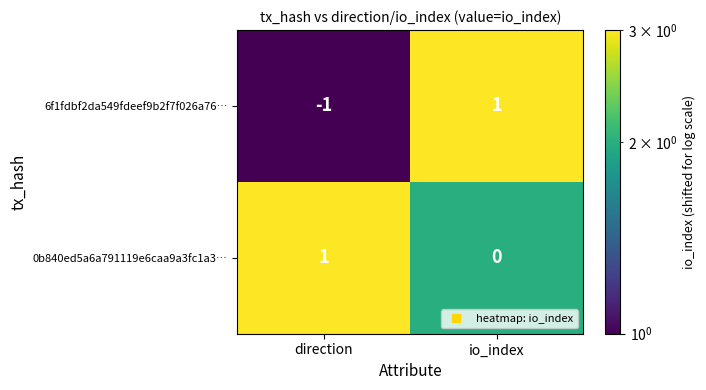

List the labels in order of 6f1fdbf2da549fdeef9b2f7f026a76… value, largest first.

io_index, direction